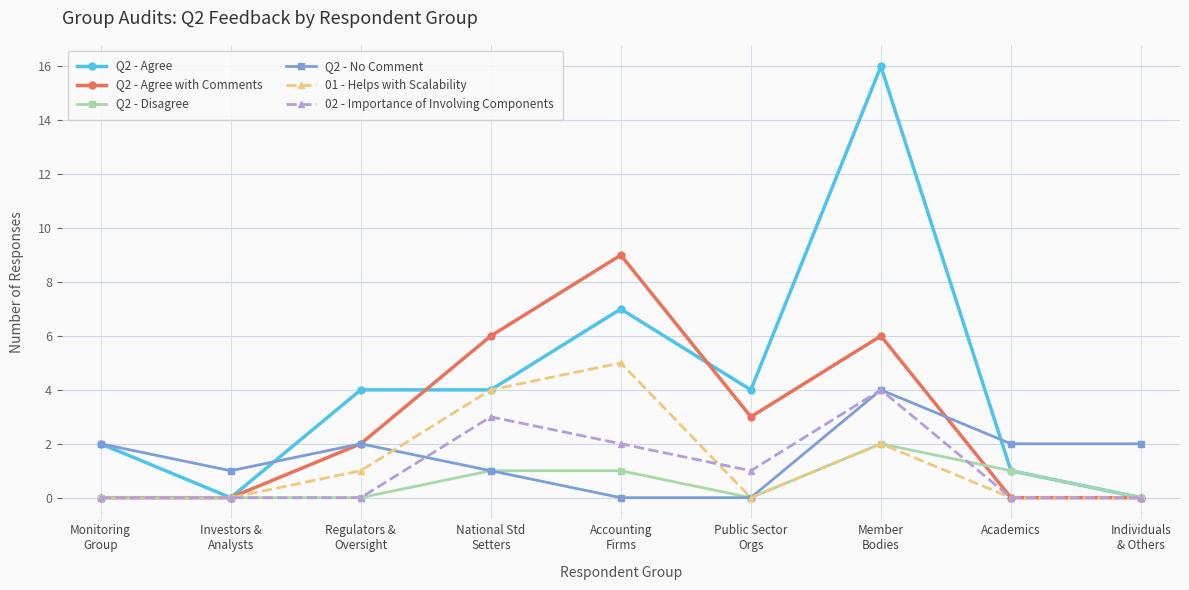

Reading left to right, extract all data points from this chart.

Q2 - Agree: 2	0	4	4	7	4	16	1	0
Q2 - Agree with Comments: 0	0	2	6	9	3	6	0	0
Q2 - Disagree: 0	0	0	1	1	0	2	1	0
Q2 - No Comment: 2	1	2	1	0	0	4	2	2
01 - Helps with Scalability: 0	0	1	4	5	0	2	0	0
02 - Importance of Involving Components: 0	0	0	3	2	1	4	0	0